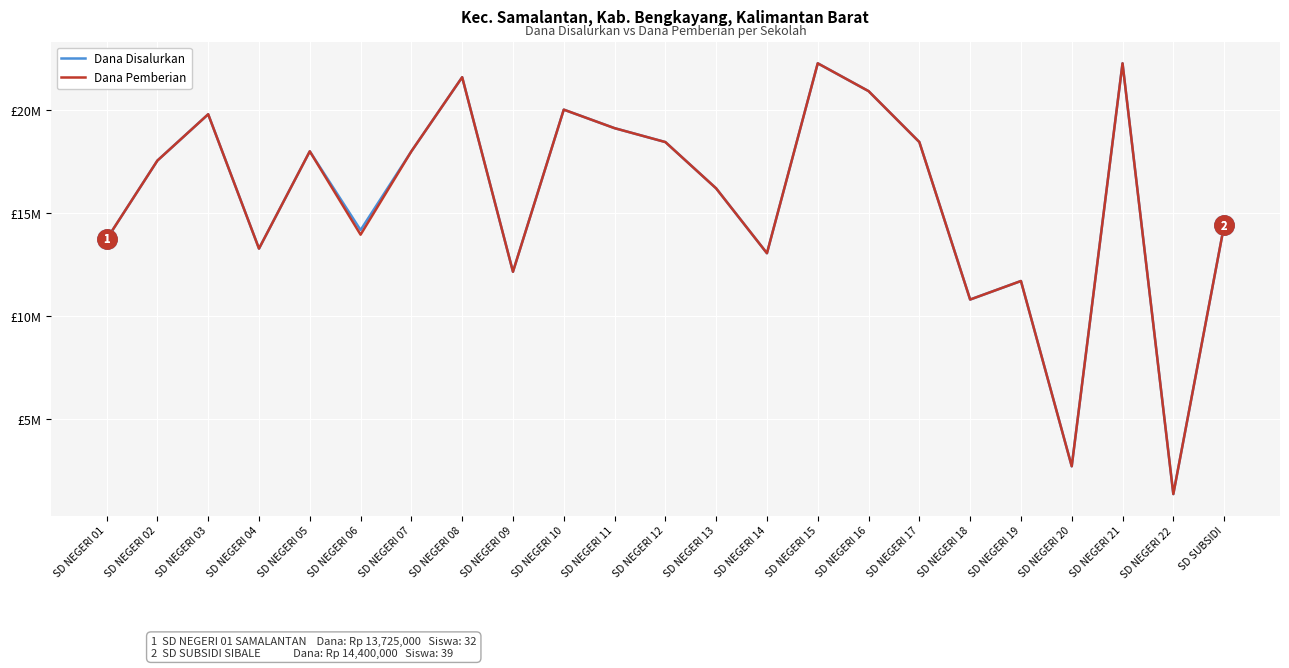

What are all the series names shown in the legend?

Dana Disalurkan, Dana Pemberian